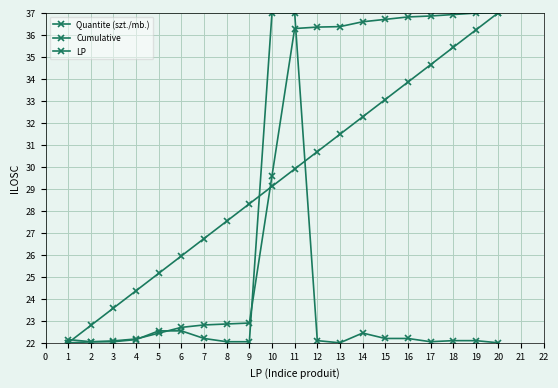

Which category has the lowest value in the Quantite (szt./mb.) series?

13